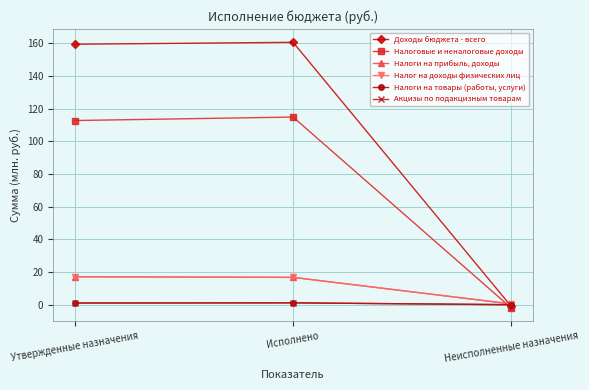

What is the difference between the maximum and minimum values in the Налог на доходы физических лиц series?

16.6